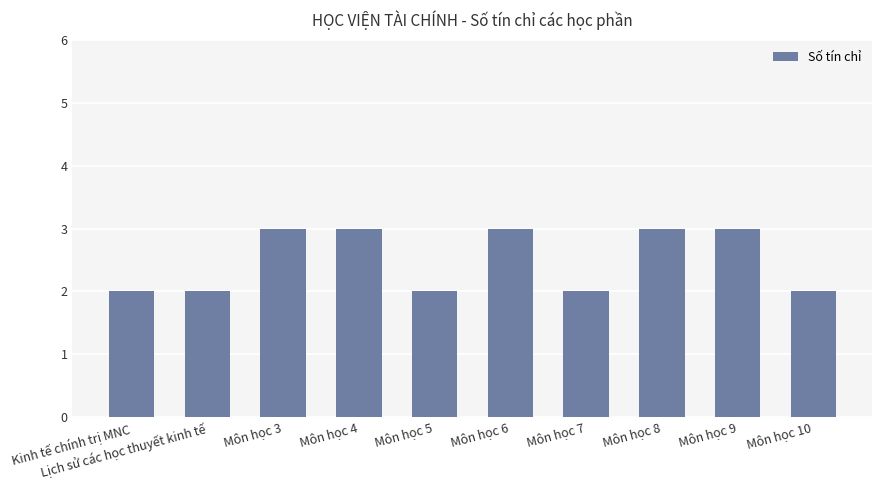

Are the bars grouped side by side (vs. stacked)?

No